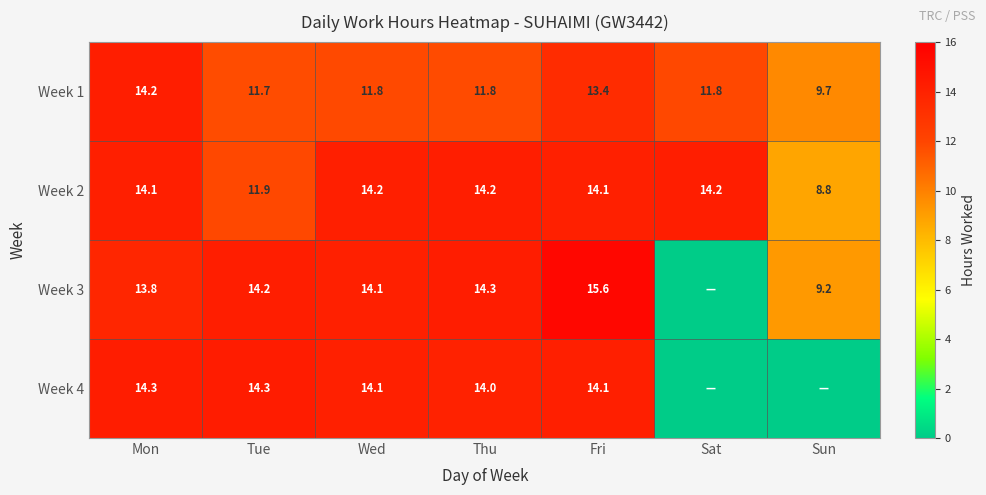

Which category has the highest value across all series?

Fri